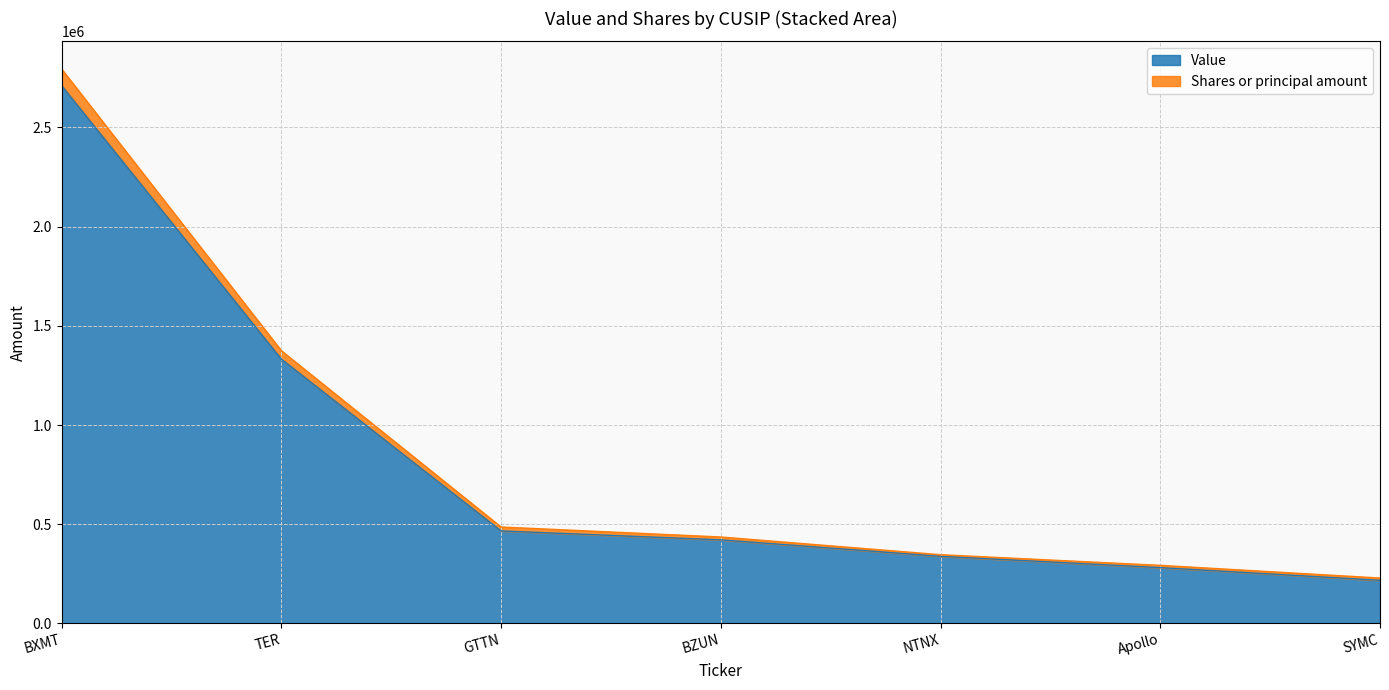

True or false: Value and Shares or principal amount intersect in this chart.

False